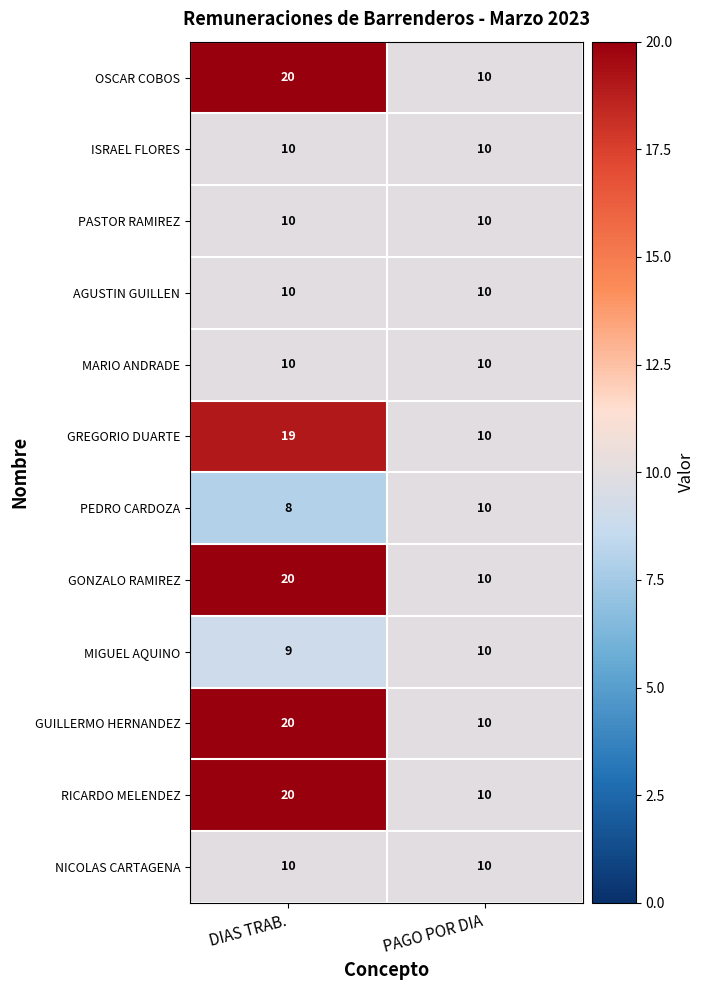

At which category is the sum across all series the highest?

DIAS TRAB.